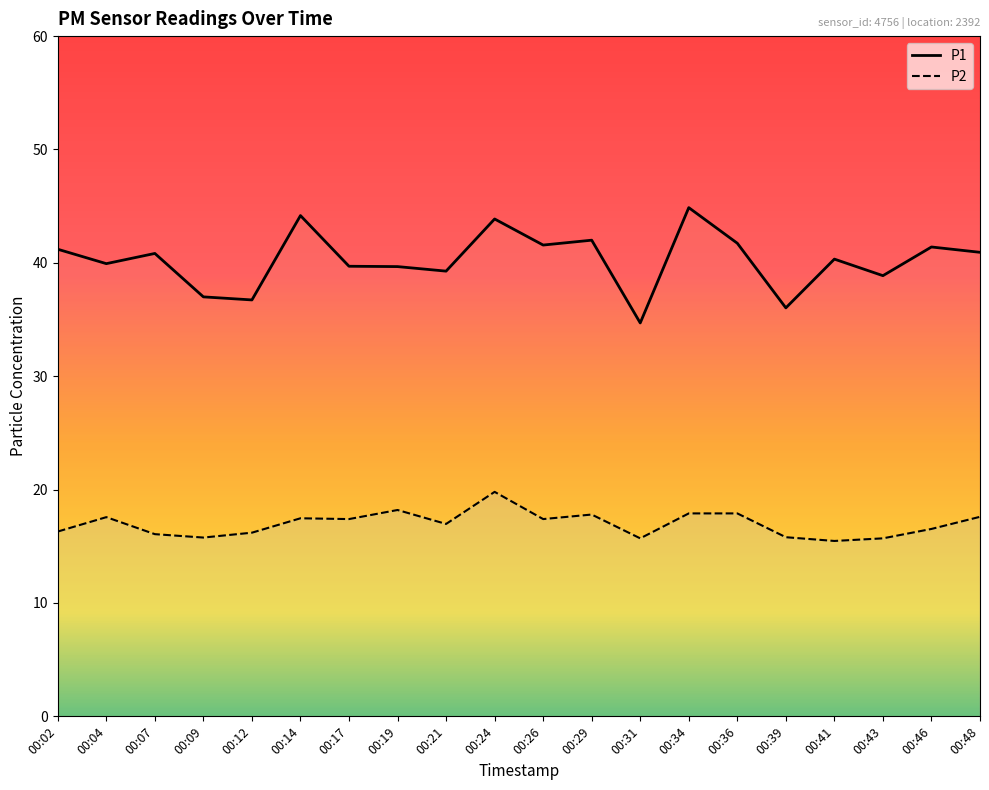

Does the chart display data point markers on the line(s)?

No